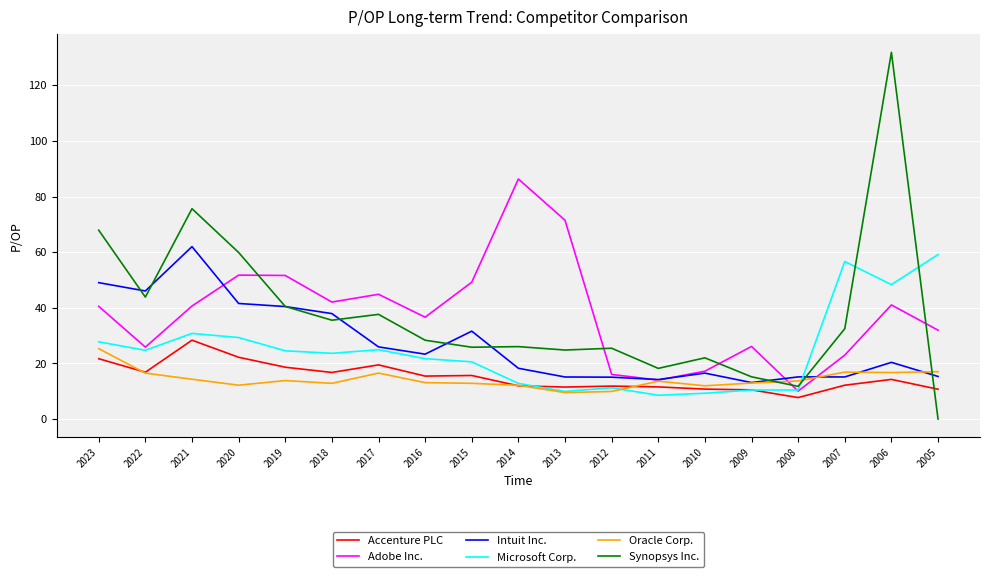

How many lines are shown in the chart?

6